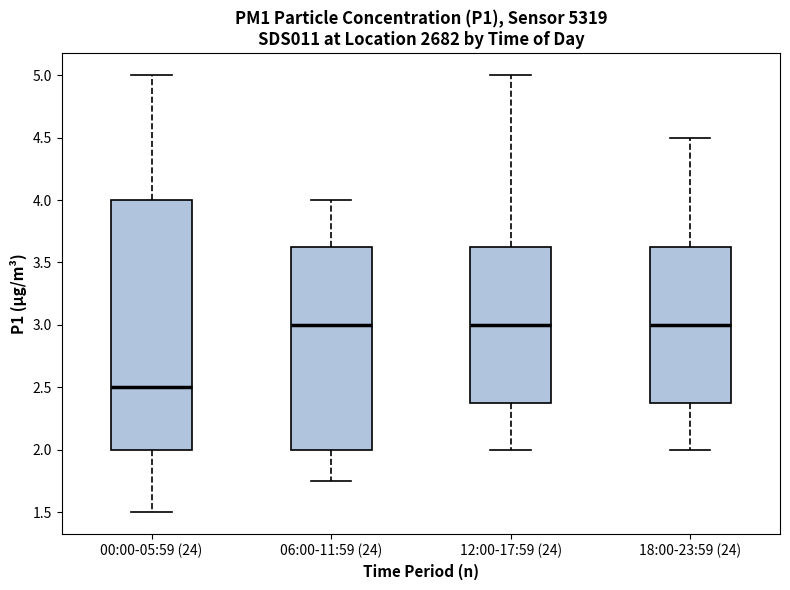

Where does the lower whisker of the box for 06:00-11:59 (24) end on the y-axis? The values are not printed on the chart, so give them approximately, as read against the axis.

1.75